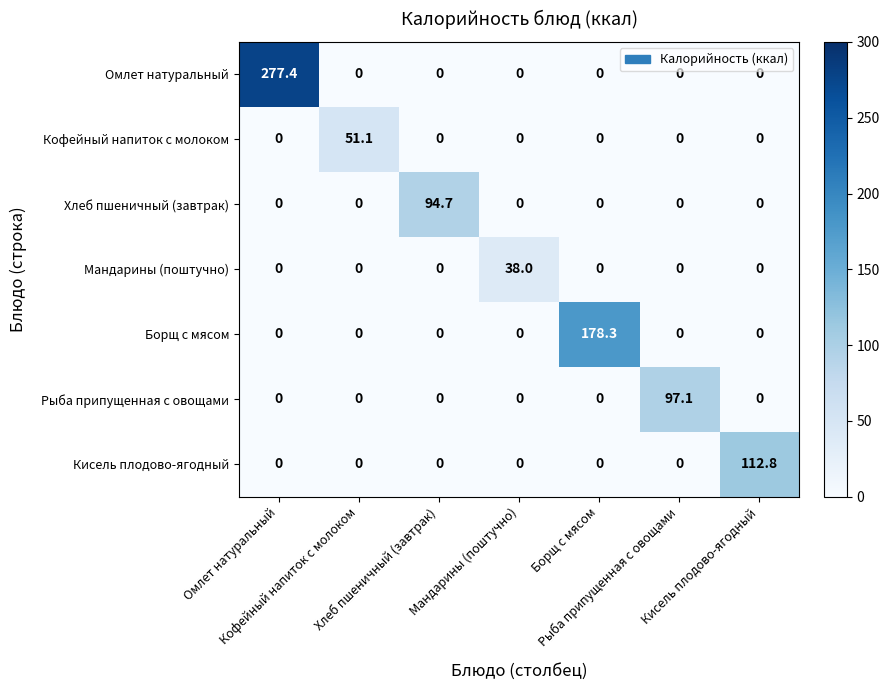

What is the spread (max minus min) of values at Мандарины (поштучно)?

38.0